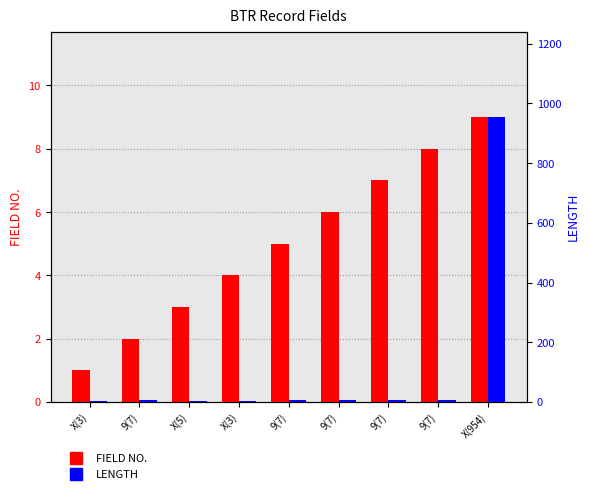

Where is FIELD NO. nearest to the value 5?

9(7)